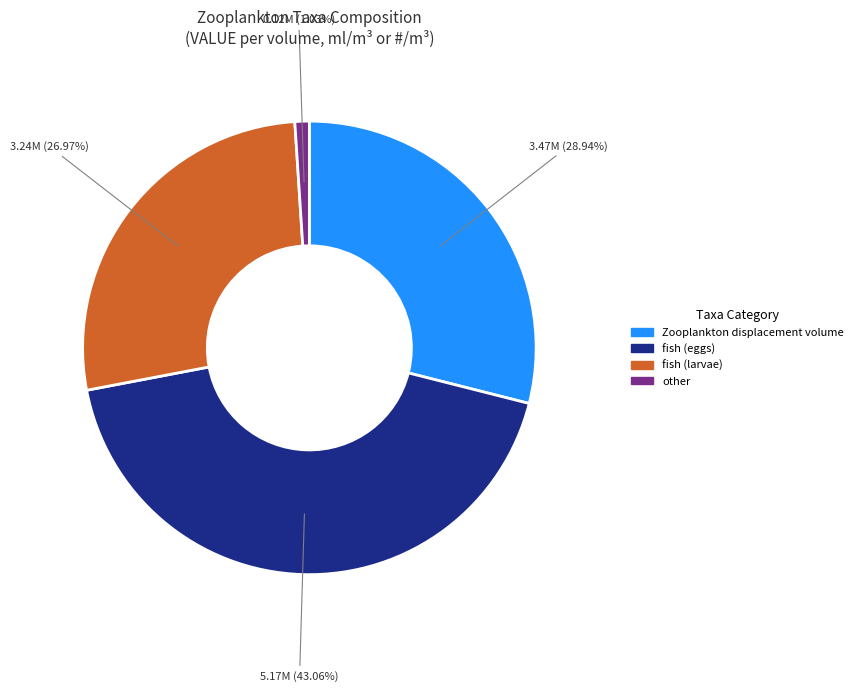

Is there any slice that represents more than half of the pie?

No